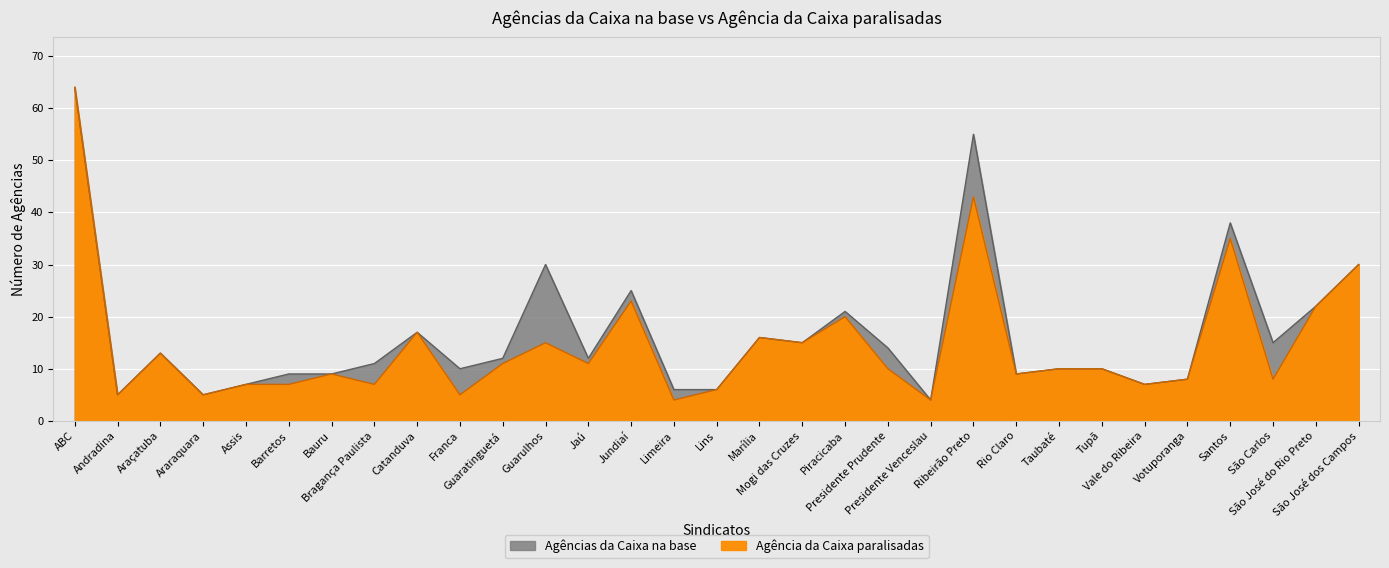

Reading right to left, list all the values displayed in this chart.

Agências da Caixa na base: São José dos Campos=30	São José do Rio Preto=22	São Carlos=15	Santos=38	Votuporanga=8	Vale do Ribeira=7	Tupã=10	Taubaté=10	Rio Claro=9	Ribeirão Preto=55	Presidente Venceslau=4	Presidente Prudente=14	Piracicaba=21	Mogi das Cruzes=15	Marília=16	Lins=6	Limeira=6	Jundiaí=25	Jaú=12	Guarulhos=30	Guaratinguetá=12	Franca=10	Catanduva=17	Bragança Paulista=11	Bauru=9	Barretos=9	Assis=7	Araraquara=5	Araçatuba=13	Andradina=5	ABC=64
Agência da Caixa paralisadas: São José dos Campos=30	São José do Rio Preto=22	São Carlos=8	Santos=35	Votuporanga=8	Vale do Ribeira=7	Tupã=10	Taubaté=10	Rio Claro=9	Ribeirão Preto=43	Presidente Venceslau=4	Presidente Prudente=10	Piracicaba=20	Mogi das Cruzes=15	Marília=16	Lins=6	Limeira=4	Jundiaí=23	Jaú=11	Guarulhos=15	Guaratinguetá=11	Franca=5	Catanduva=17	Bragança Paulista=7	Bauru=9	Barretos=7	Assis=7	Araraquara=5	Araçatuba=13	Andradina=5	ABC=64